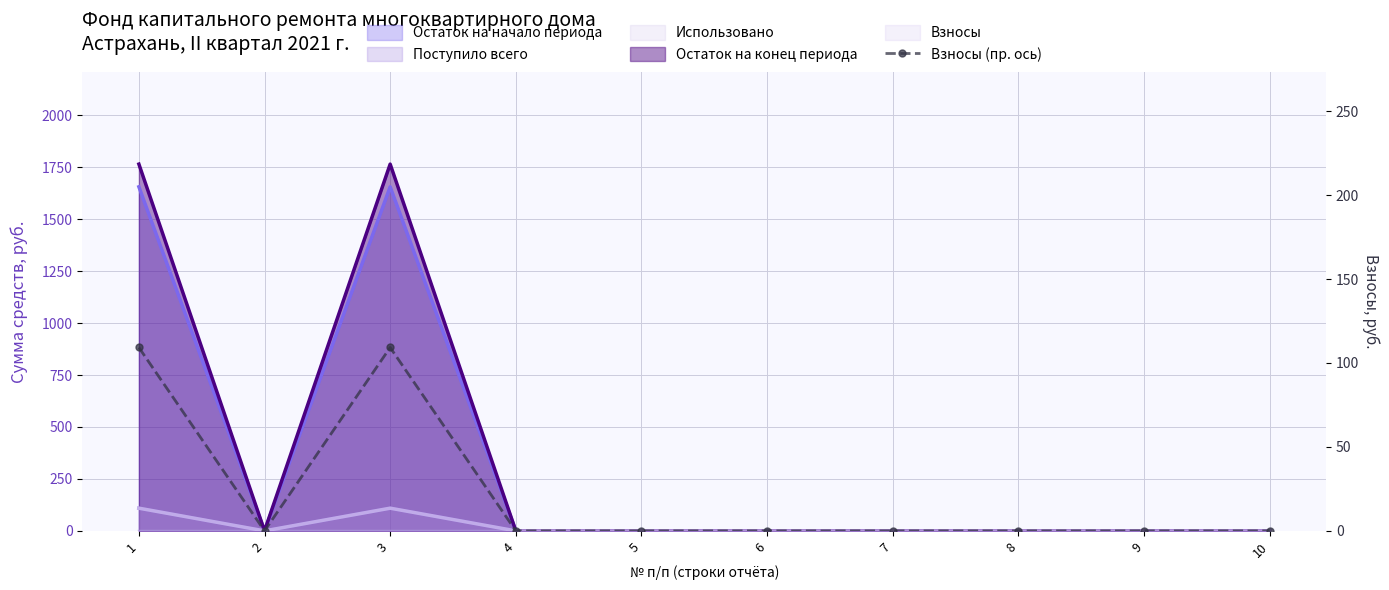

The value at 2 is 0.0. True or false?

True